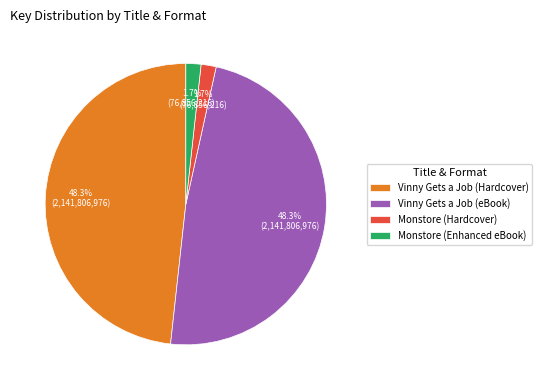

What percentage is the Monstore (Hardcover) slice, to the nearest percent?

2%